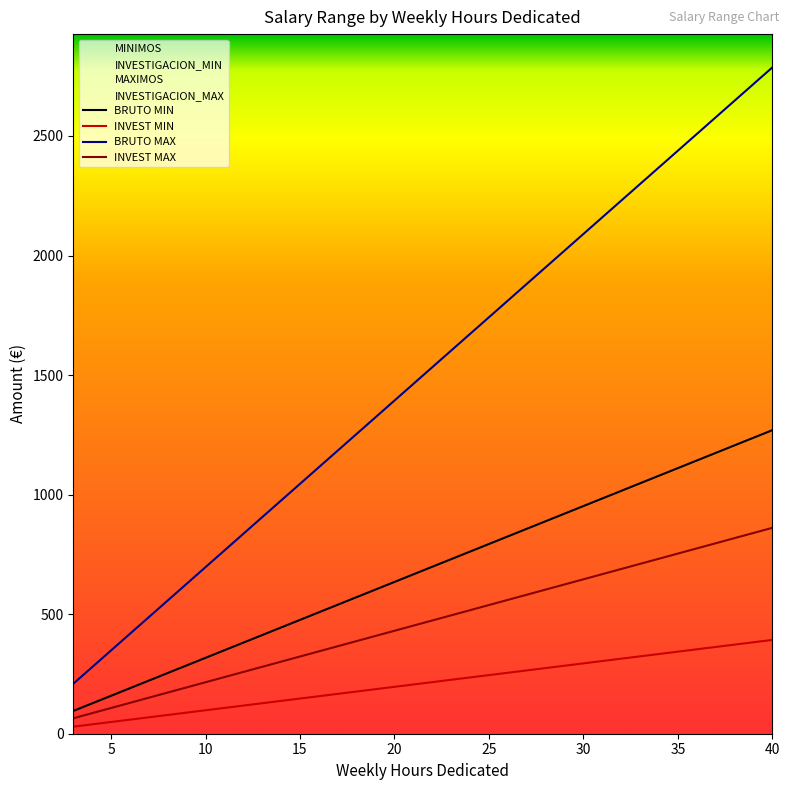

What is the value of the BRUTO MAX point at the 25th from the left?

1114.7